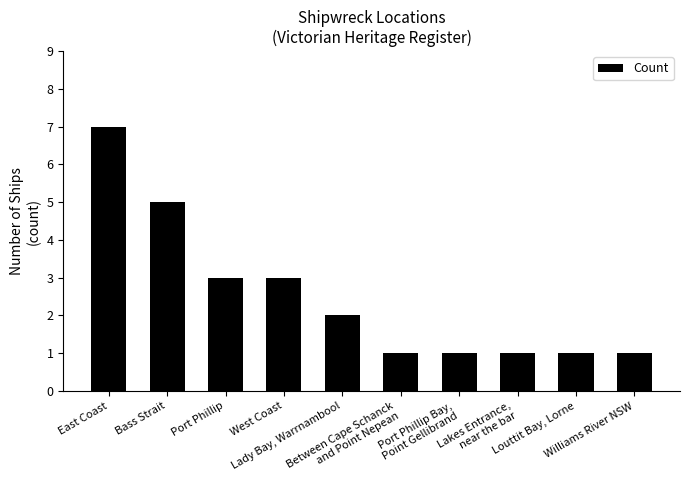

Reading left to right, list all the values displayed in this chart.

7	5	3	3	2	1	1	1	1	1